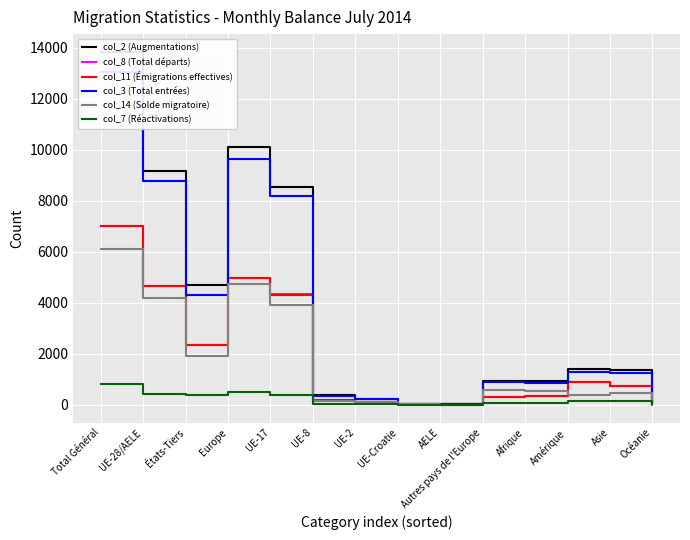

In col_7 (Réactivations), how many points are lower than both neighbors (excluding endpoints)?

4